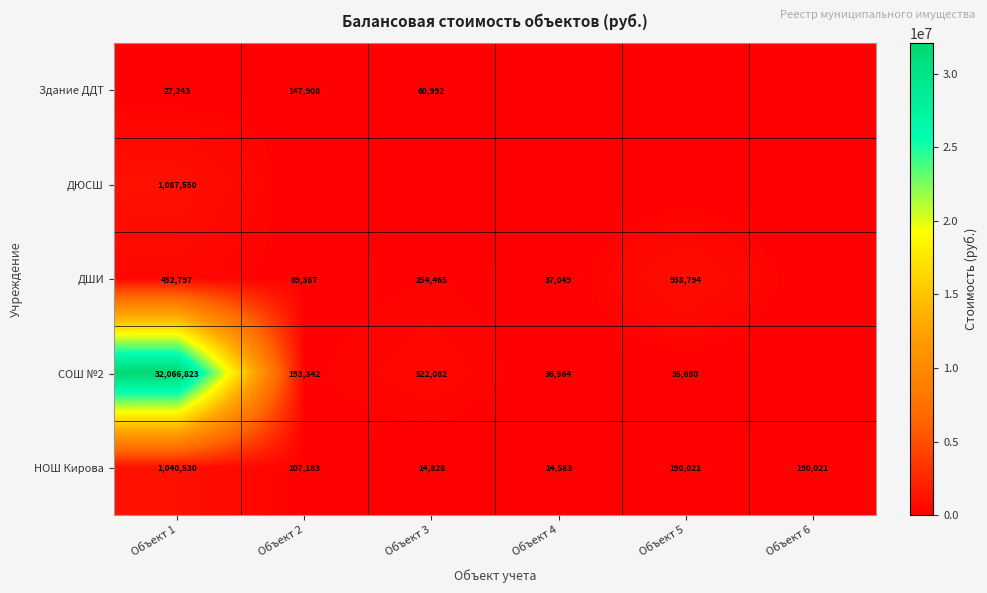

Is the value of НОШ Кирова at Объект 4 greater than the value of ДШИ at Объект 2?

No